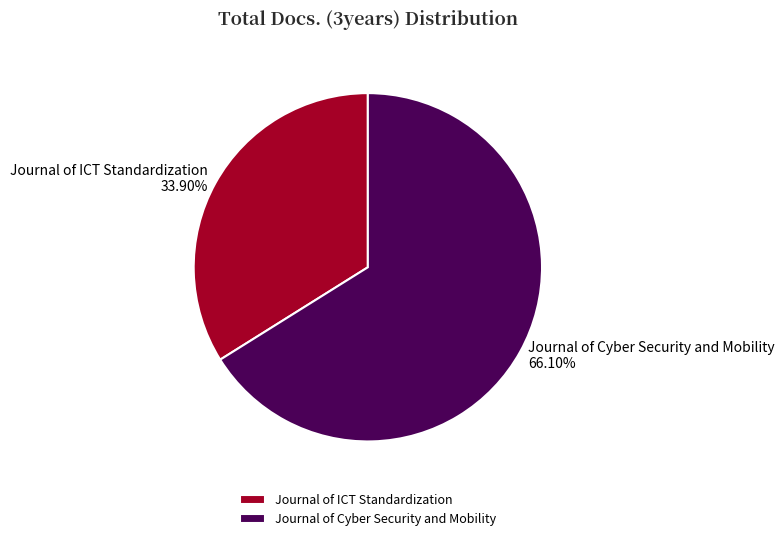

What is the largest slice in the pie chart?

Journal of Cyber Security and Mobility